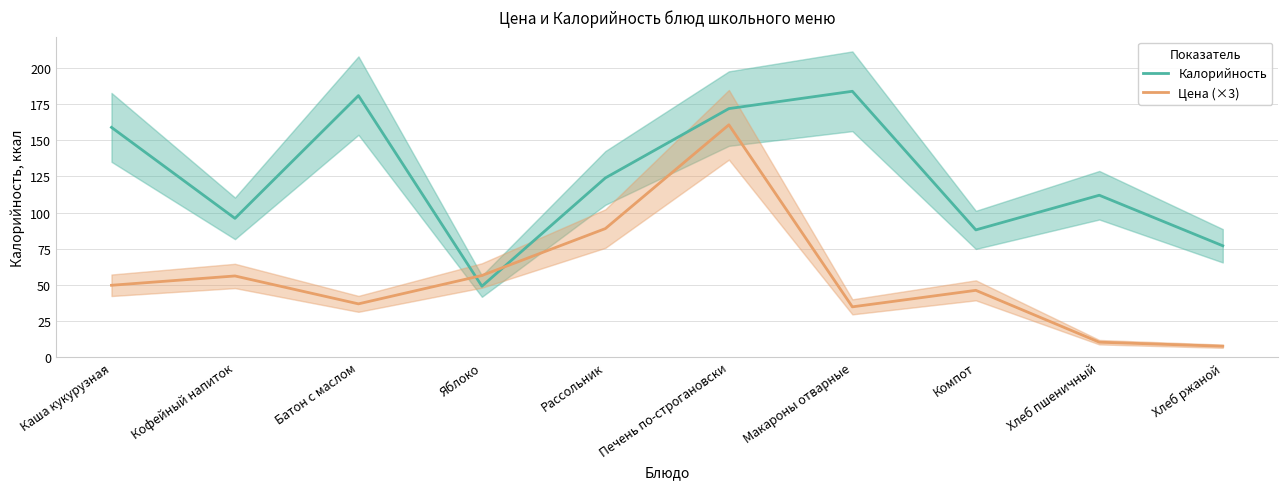

Which series changed the most between Кофейный напиток and Печень по-строгановски?

Цена (×3)